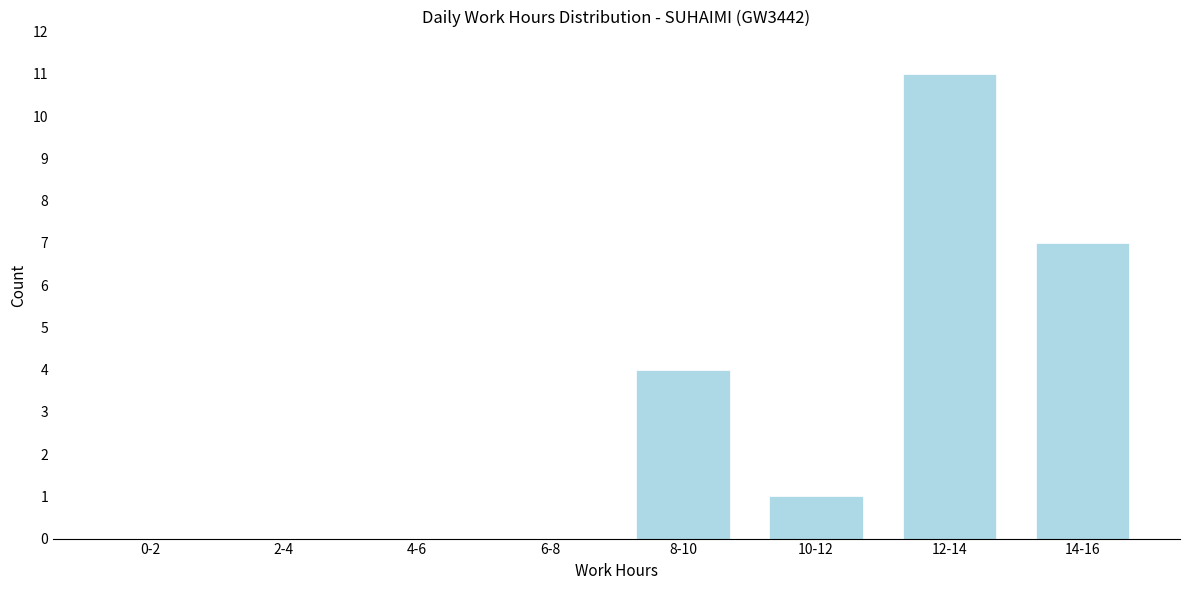

Reading left to right, extract all data points from this chart.

0-2=0	2-4=0	4-6=0	6-8=0	8-10=4	10-12=1	12-14=11	14-16=7